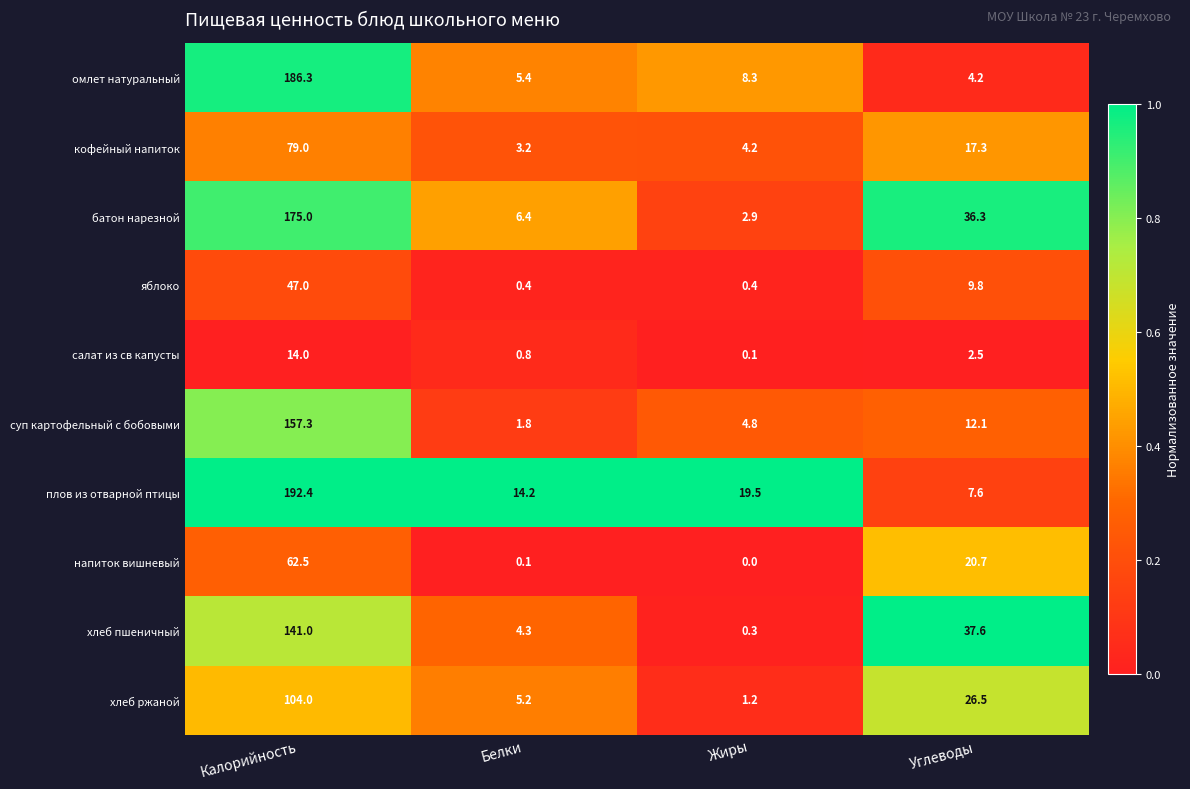

True or false: хлеб ржаной has a value of 12.5 at Углеводы.

False